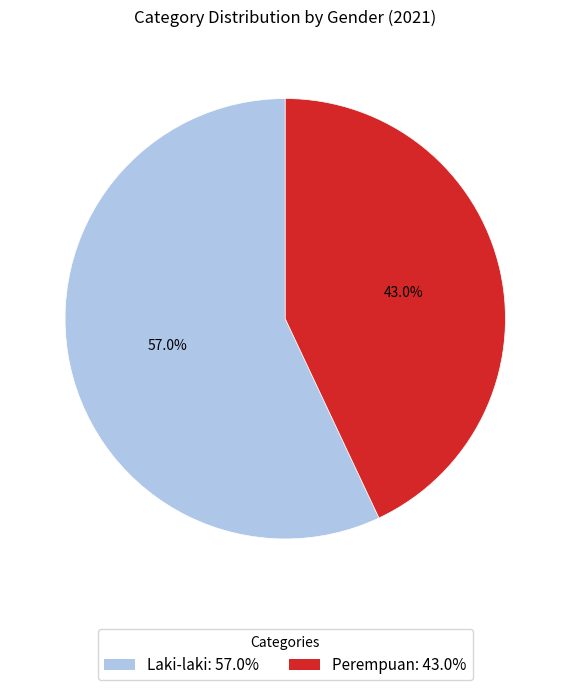

To the nearest percent, what is the combined percentage of Laki-laki and Perempuan?

100%